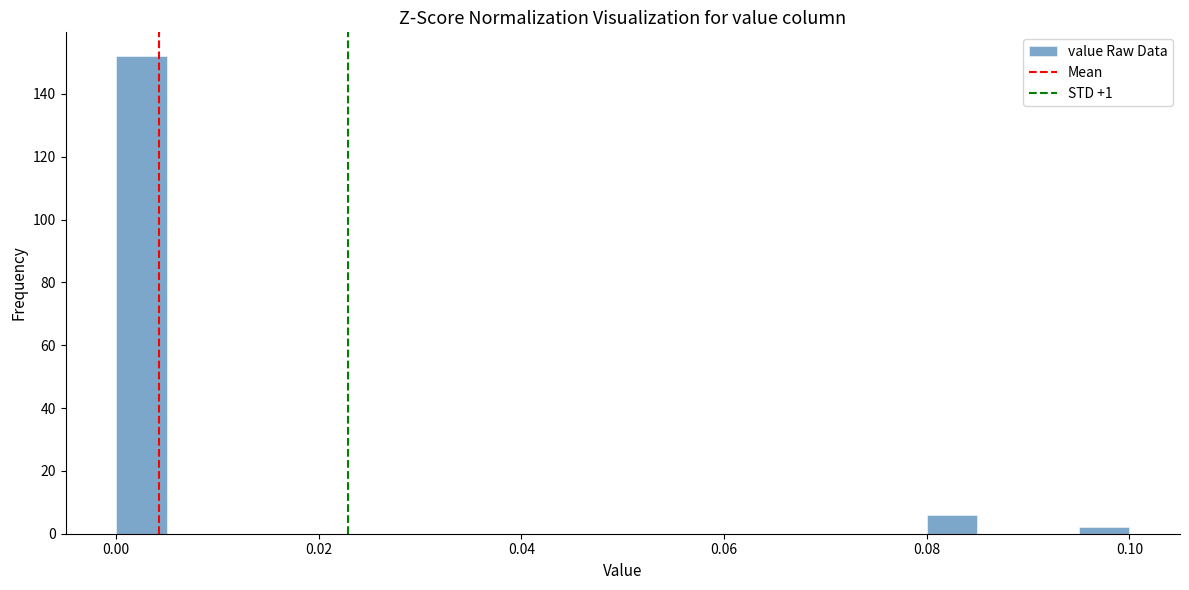

Read against the x-axis, roughly where is the centre of the tallest bar?

0.002